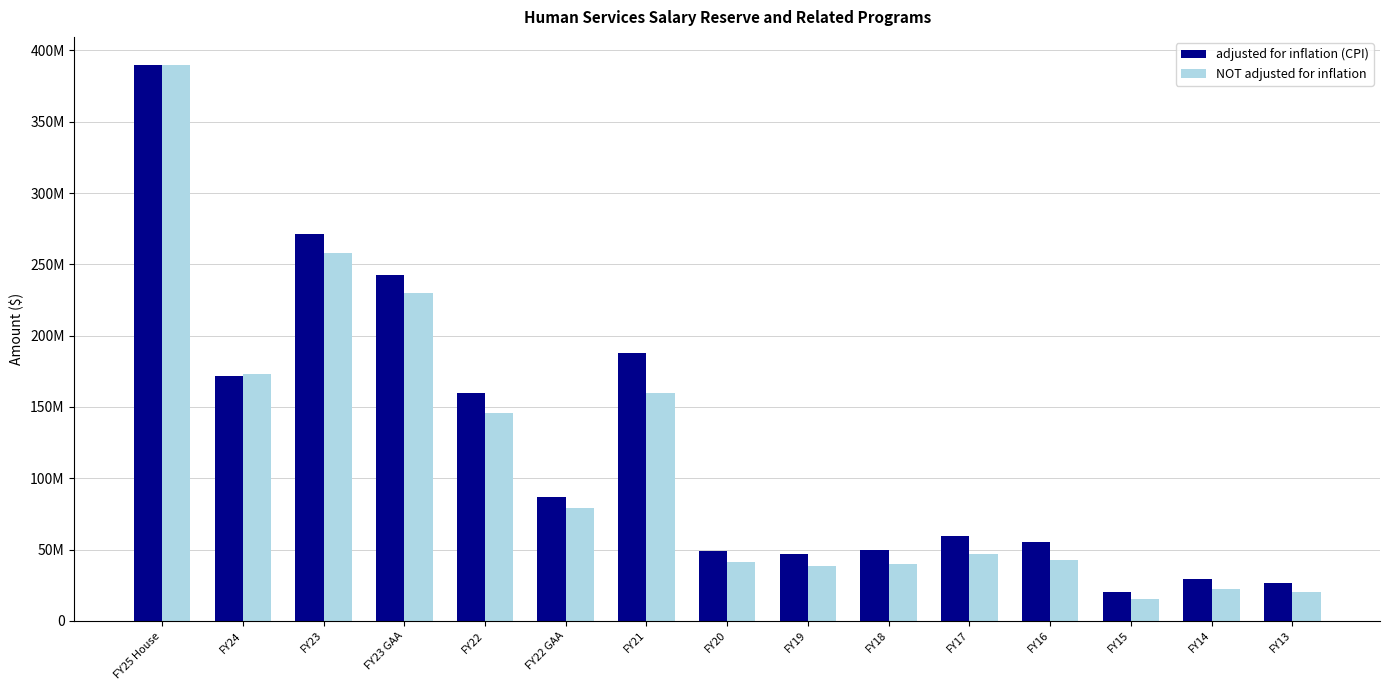

True or false: adjusted for inflation (CPI) has a value of 29223912 at FY14.

True